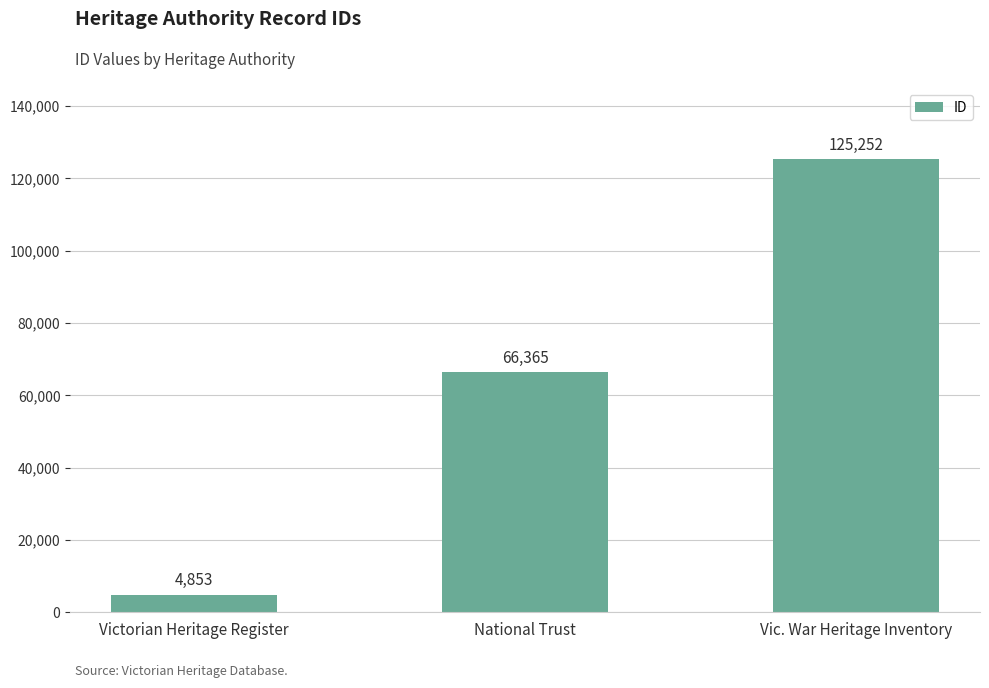

Rank the categories by value from lowest to highest.

Victorian Heritage Register, National Trust, Vic. War Heritage Inventory